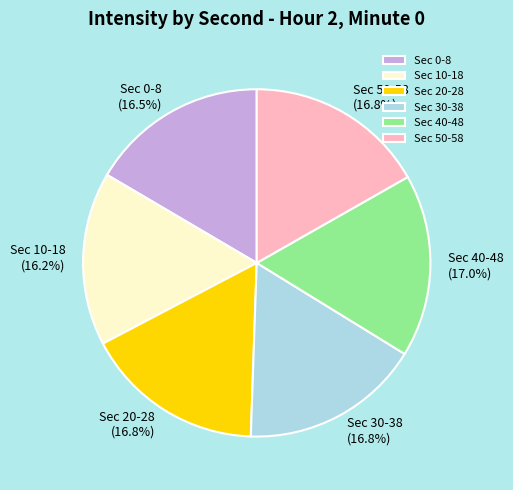

Does any single category account for the majority?

No